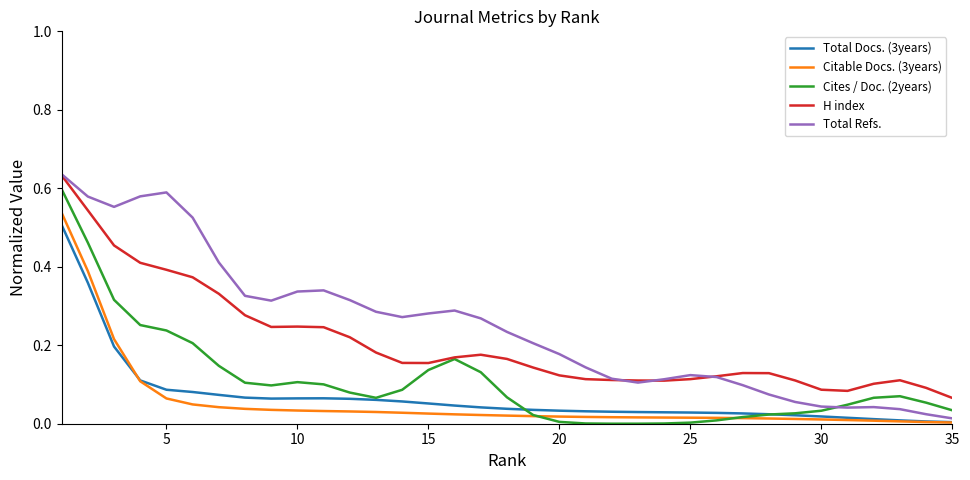

True or false: Total Docs. (3years) and H index cross at least once.

False